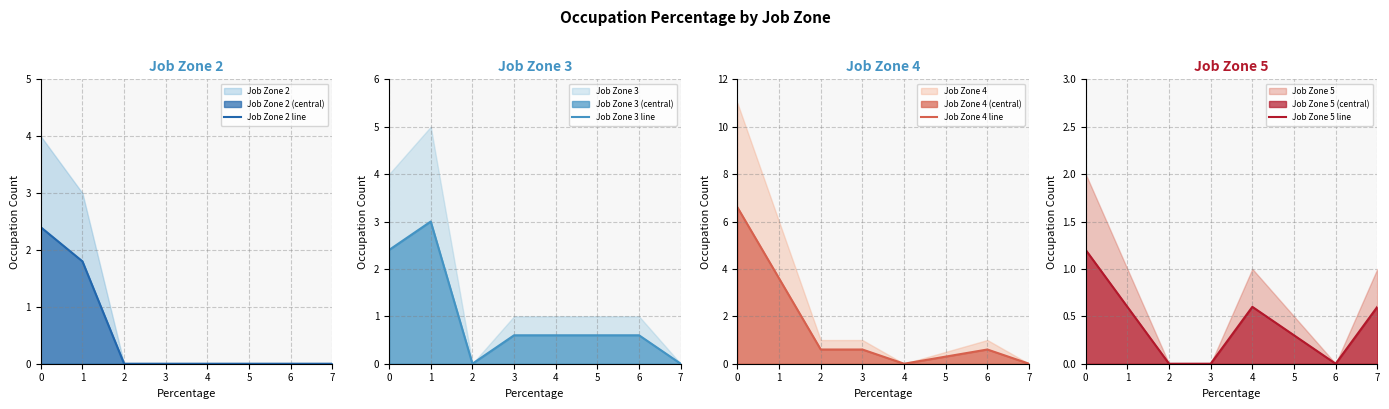

What is the difference between the highest and lowest values at 3?

0.6